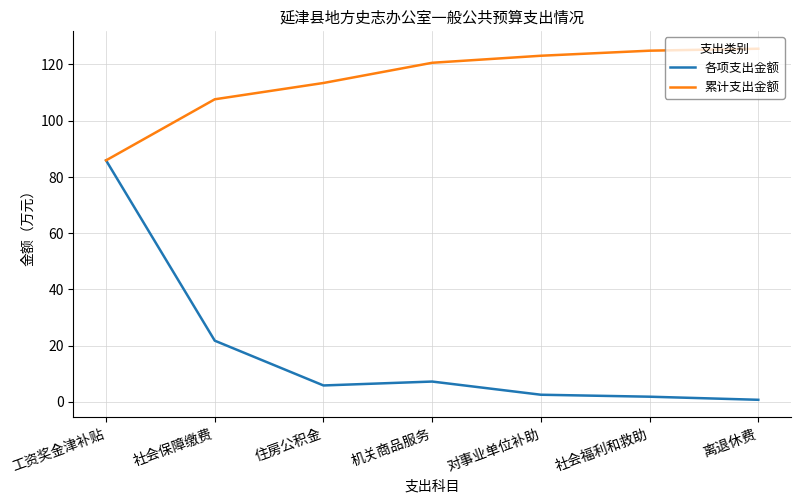

What are all the series names shown in the legend?

各项支出金额, 累计支出金额